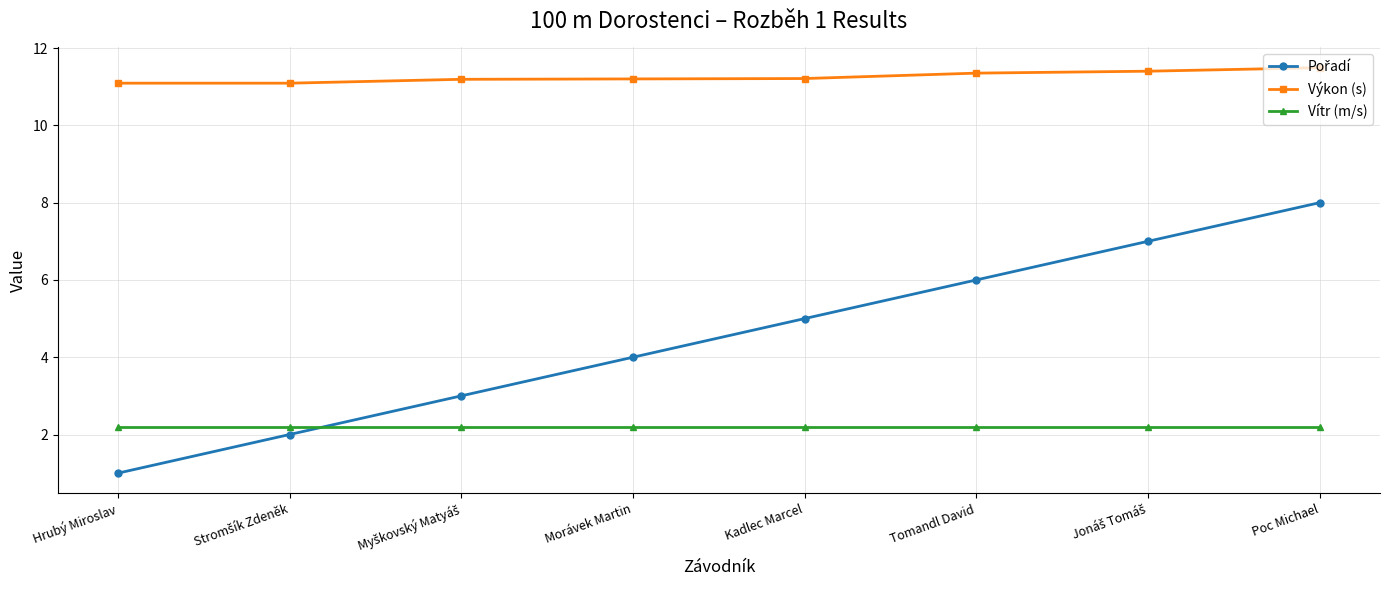

The Výkon (s) series shows 18.5 at Tomandl David. True or false?

False